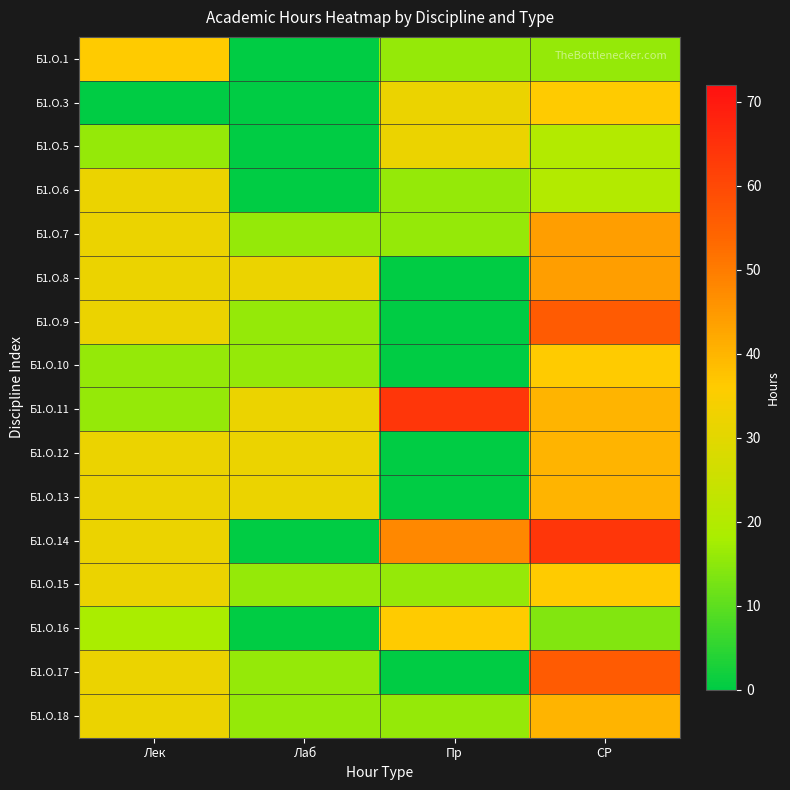

Between Пр and СР, which is larger?

Пр